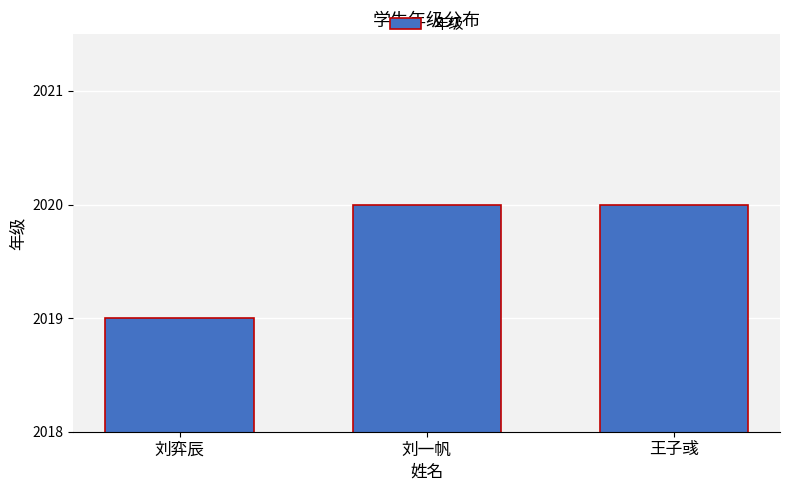

True or false: the data shows 2020 at 王子彧.

True